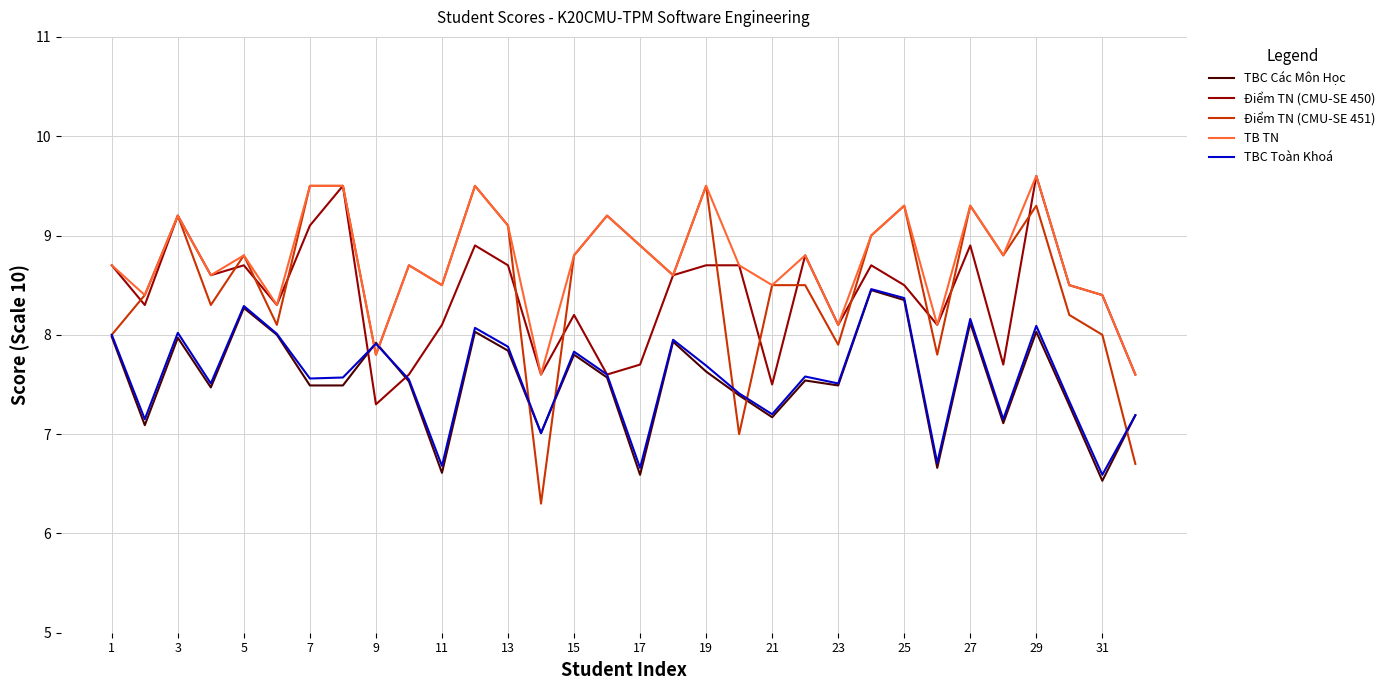

How many times do TB TN and TBC Toàn Khoá cross each other?

2